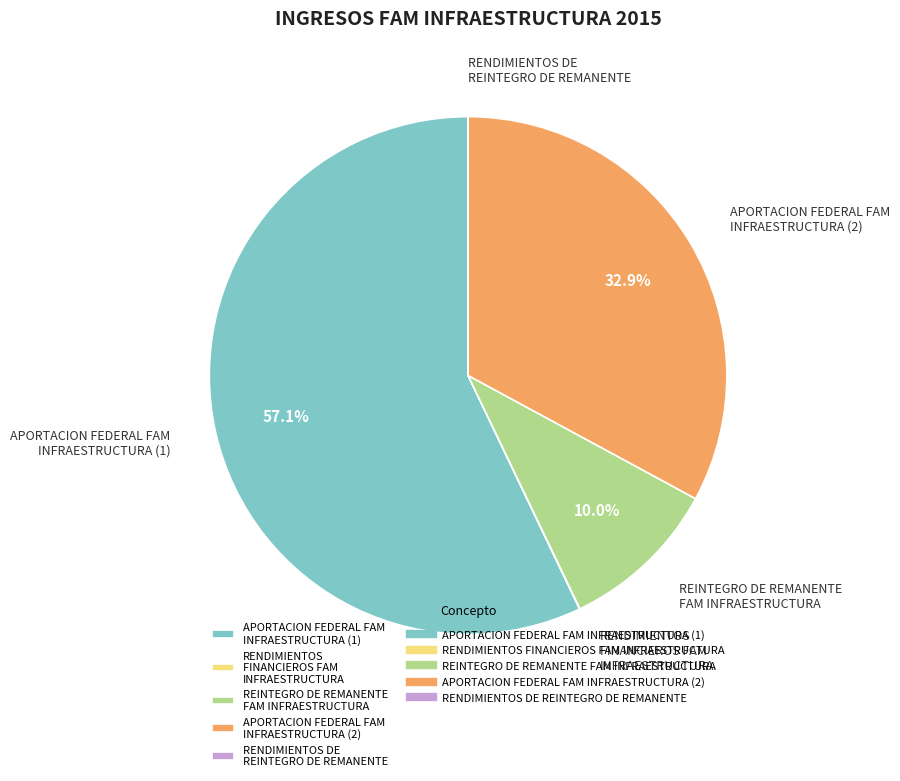

Is there a majority slice in this chart?

Yes